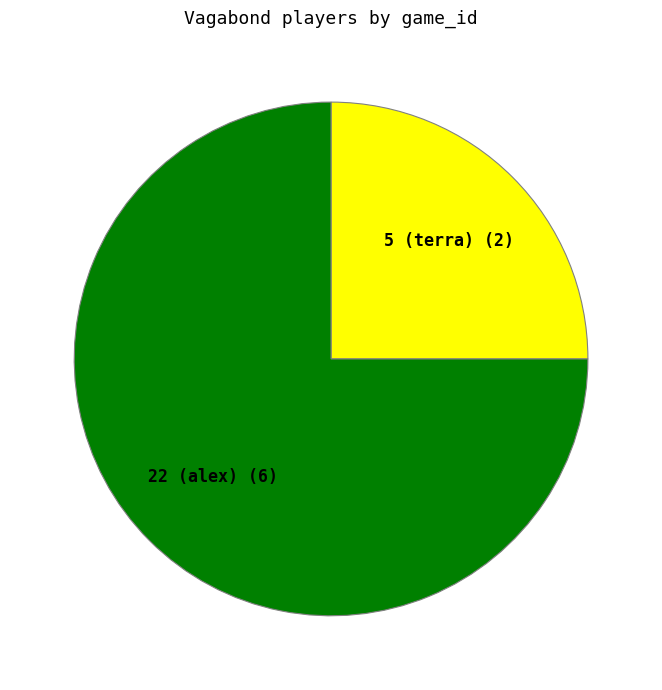

Is there a majority slice in this chart?

Yes